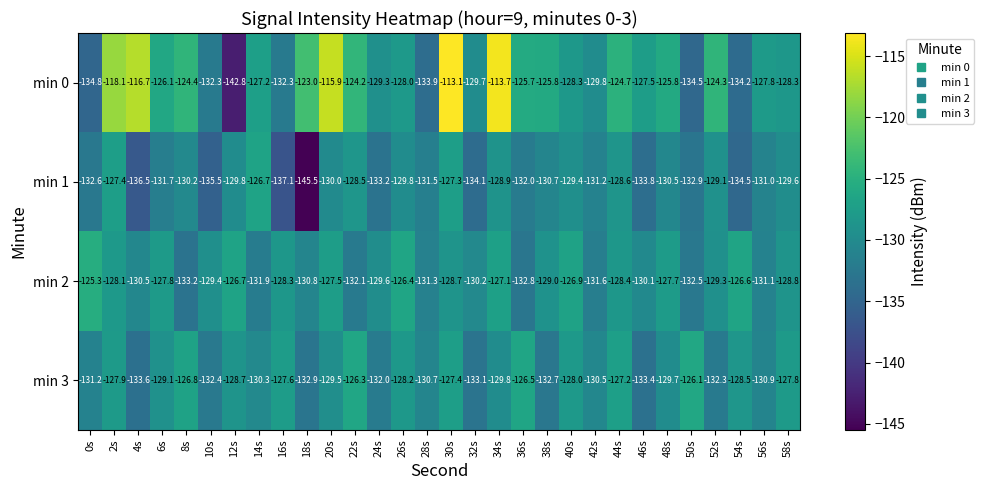

Rank the series at 42s from lowest to highest value.

min 2, min 1, min 3, min 0